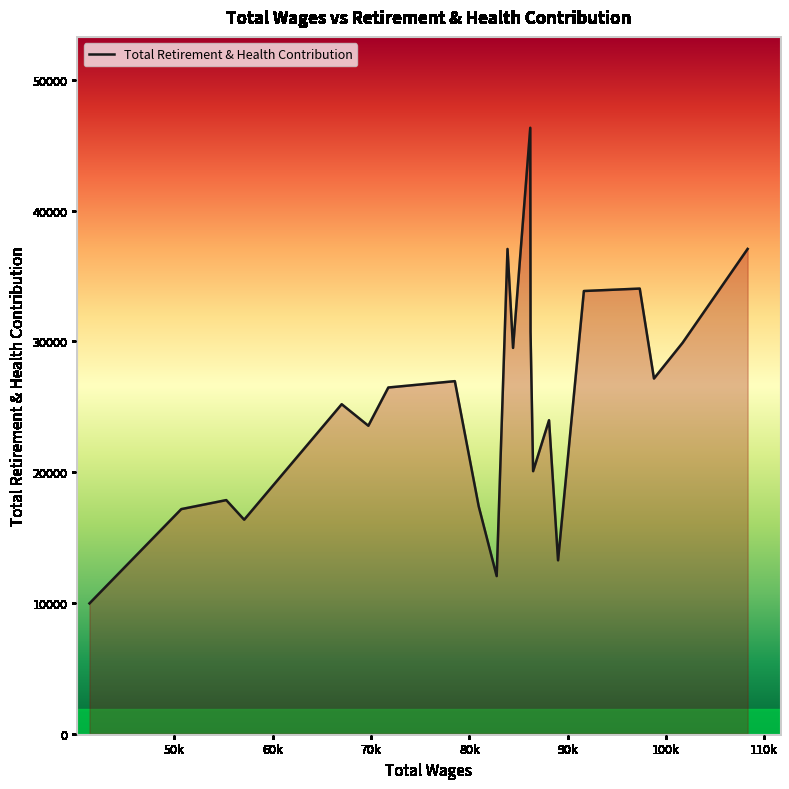

What is the smallest value displayed?

9965